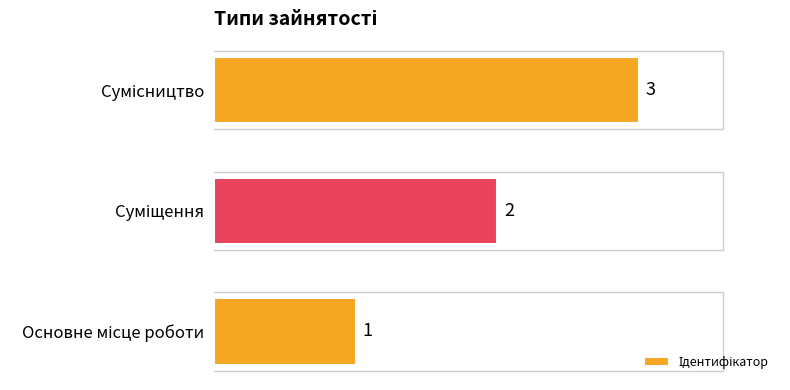

What is the sum of all values?

6